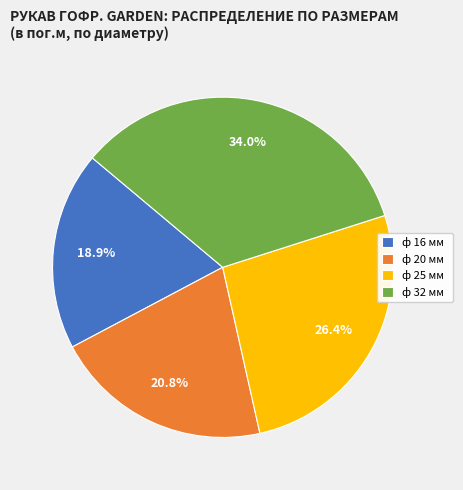

Approximately how many times larger is the value at ф 25 мм compared to ф 32 мм?

0.8